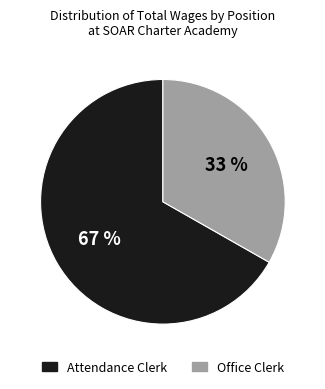

Rank the categories by value from highest to lowest.

Attendance Clerk, Office Clerk